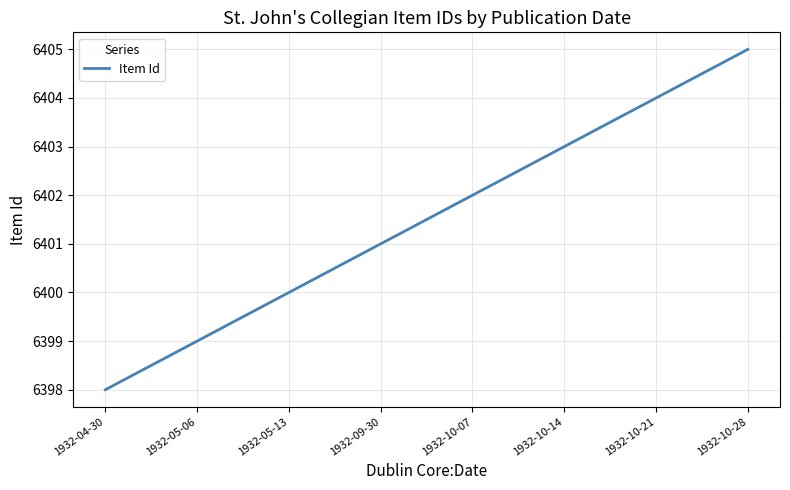

The chart shows a value of 10296 at 1932-04-30. True or false?

False